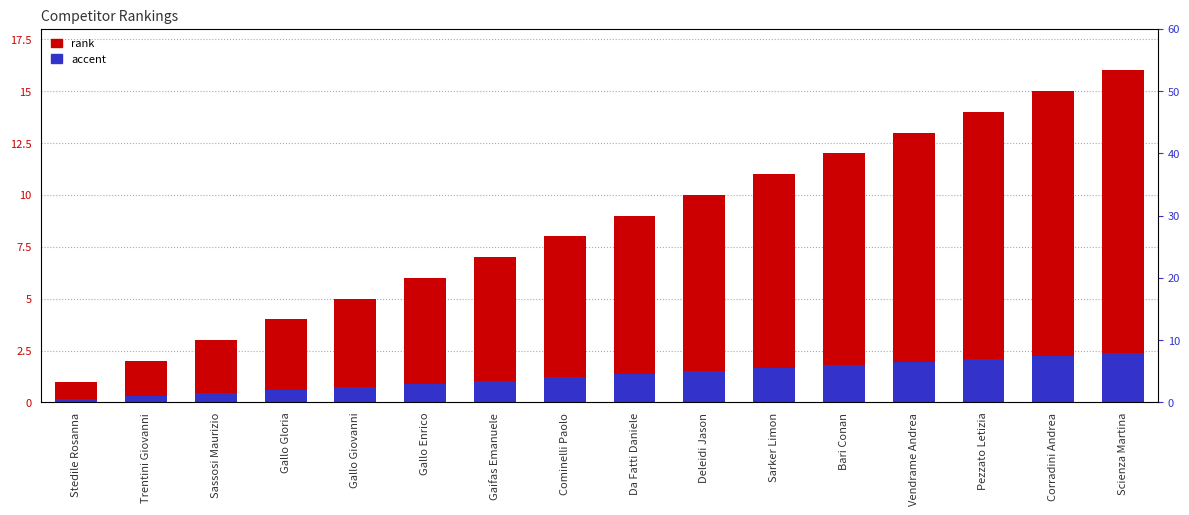

What is the label of the 15th bar from the right?

Trentini Giovanni